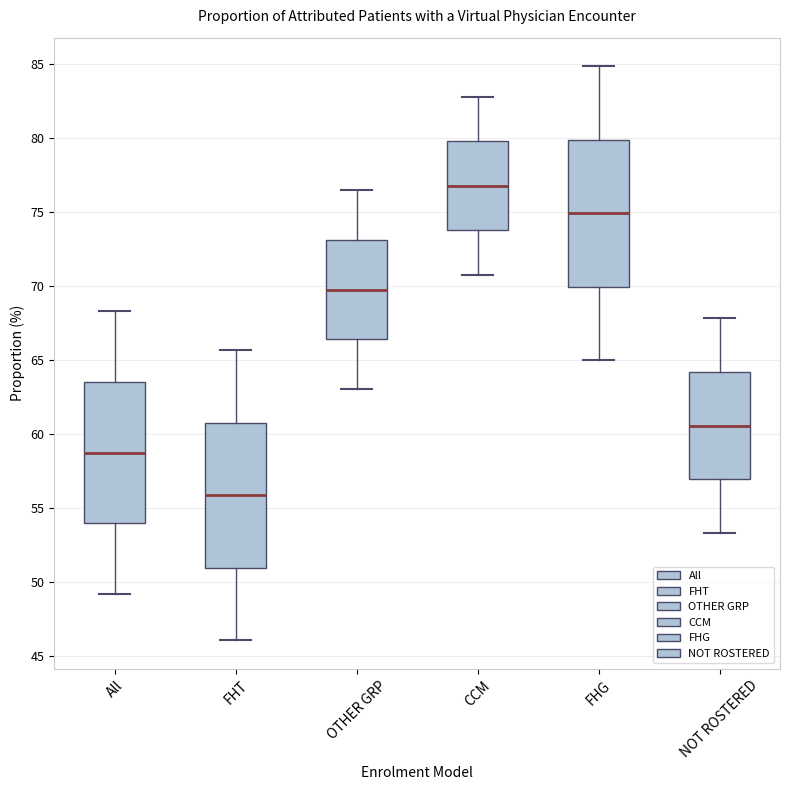

Where does the lower whisker of the box for FHT end on the y-axis? The values are not printed on the chart, so give them approximately, as read against the axis.

46.0